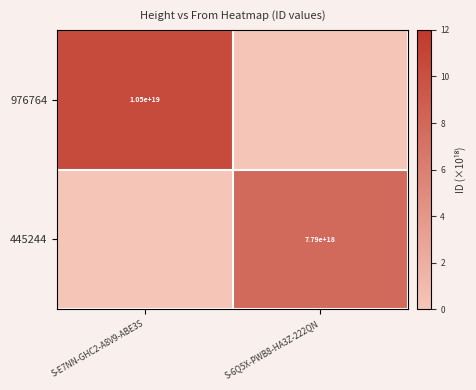

List the series in order of their peak value, lowest first.

445244, 976764